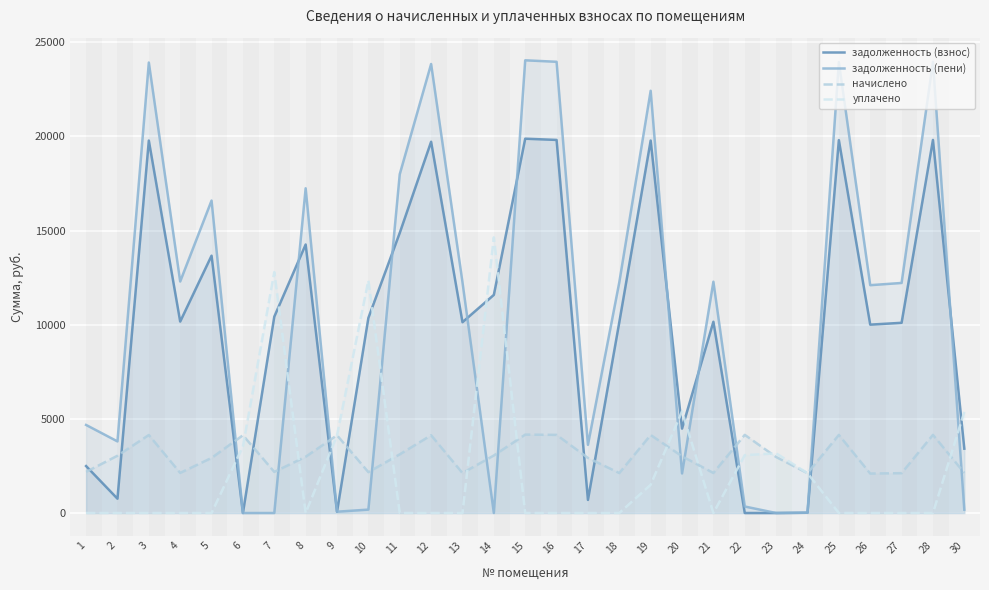

After their last crossing, which series has the higher values: начислено or задолженность (пени)?

начислено